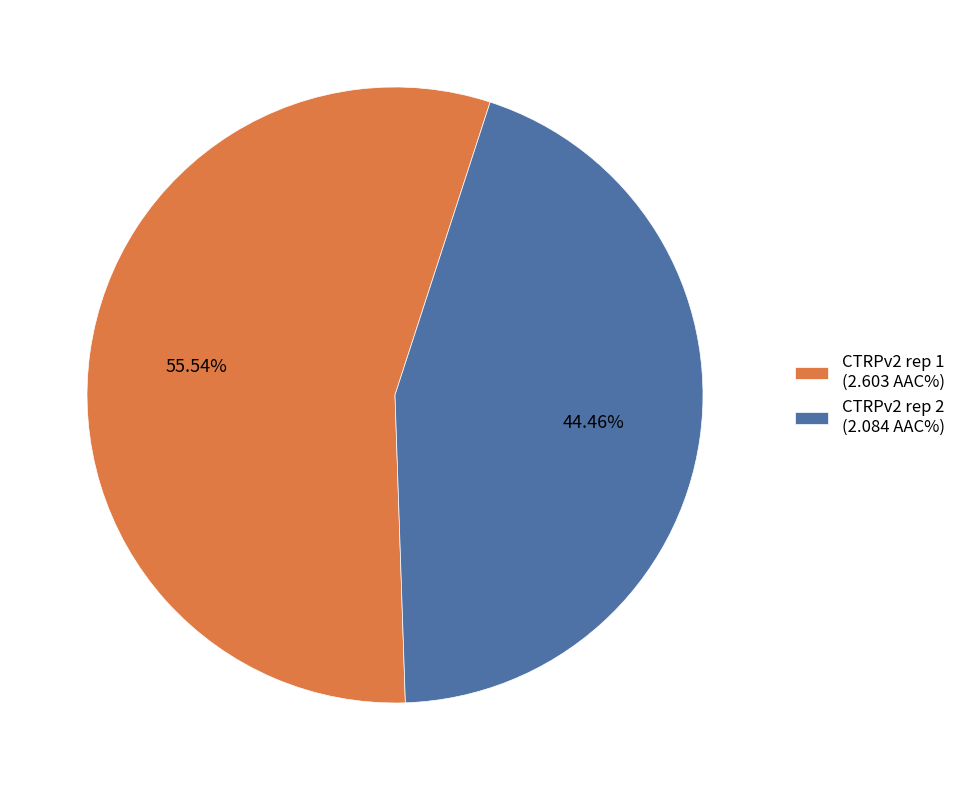

The CTRPv2 rep 2 slice represents 44% of the pie. True or false?

True